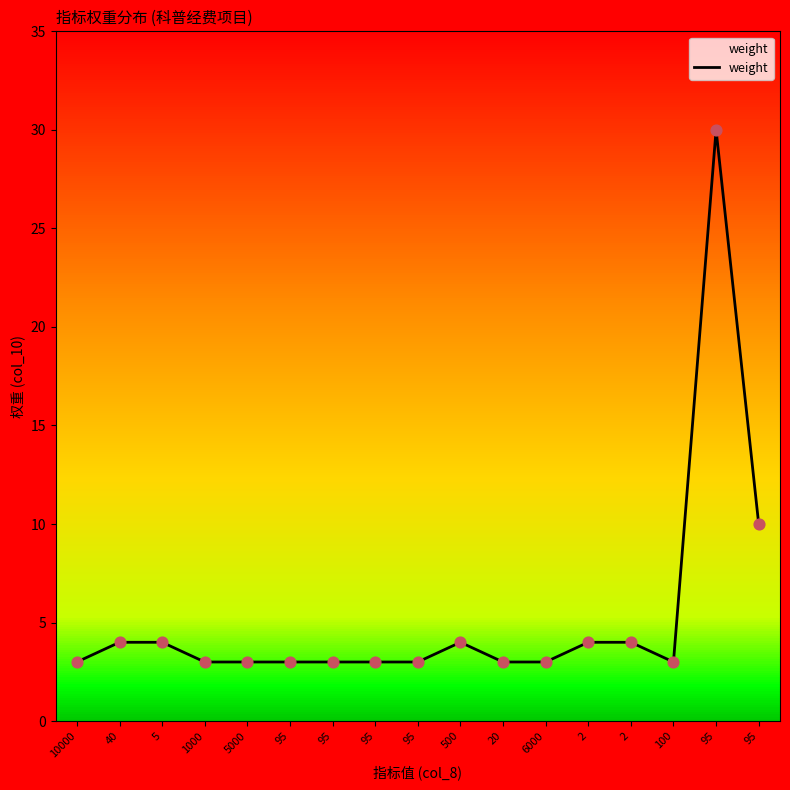

What is the ratio of the value at 5000 to the value at 40?

0.8